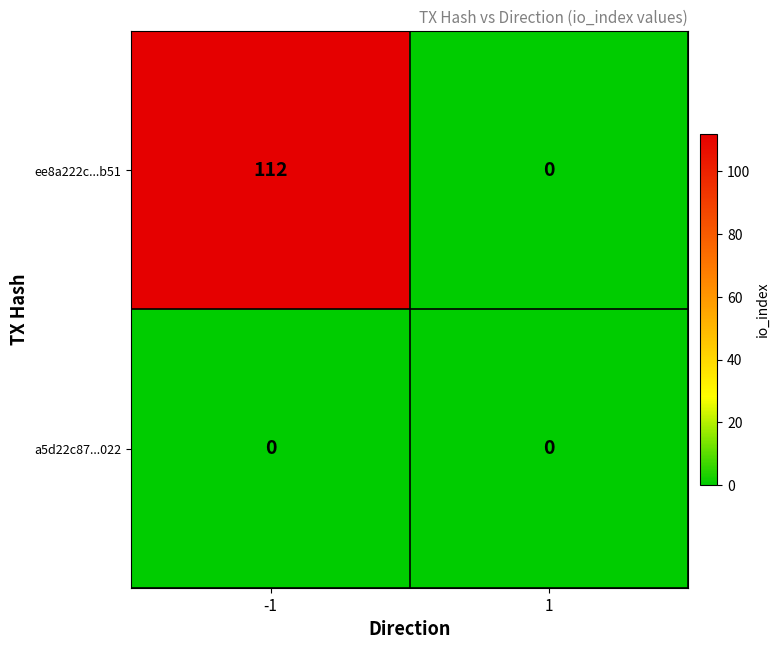

What is the difference between the highest and lowest values at -1?

112